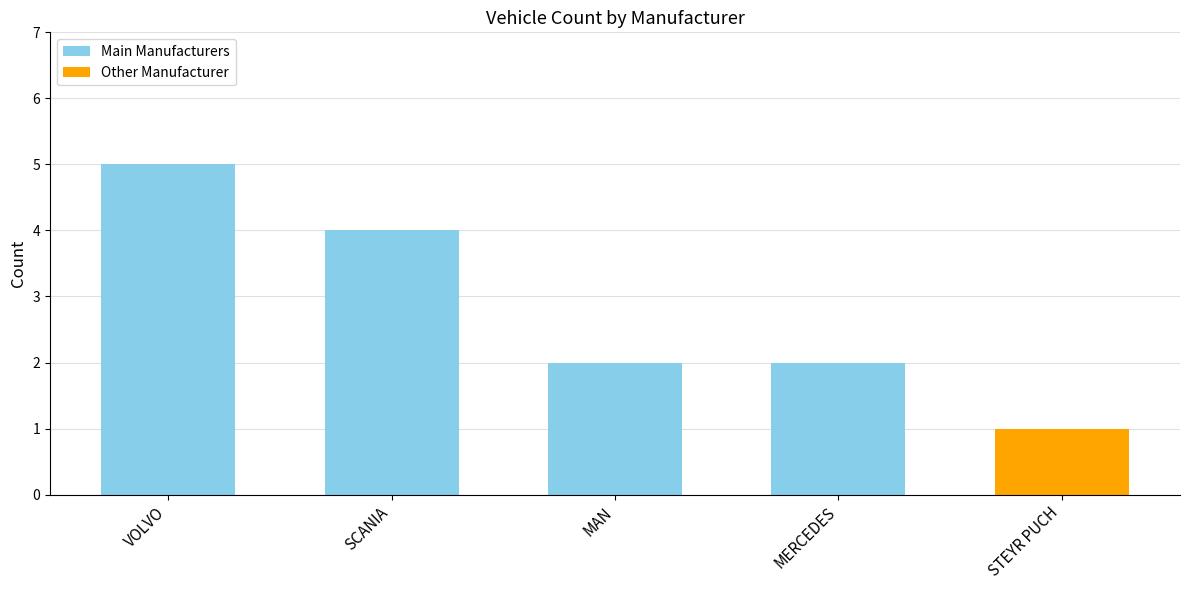

Rank the categories by value from lowest to highest.

STEYR PUCH, MAN, MERCEDES, SCANIA, VOLVO